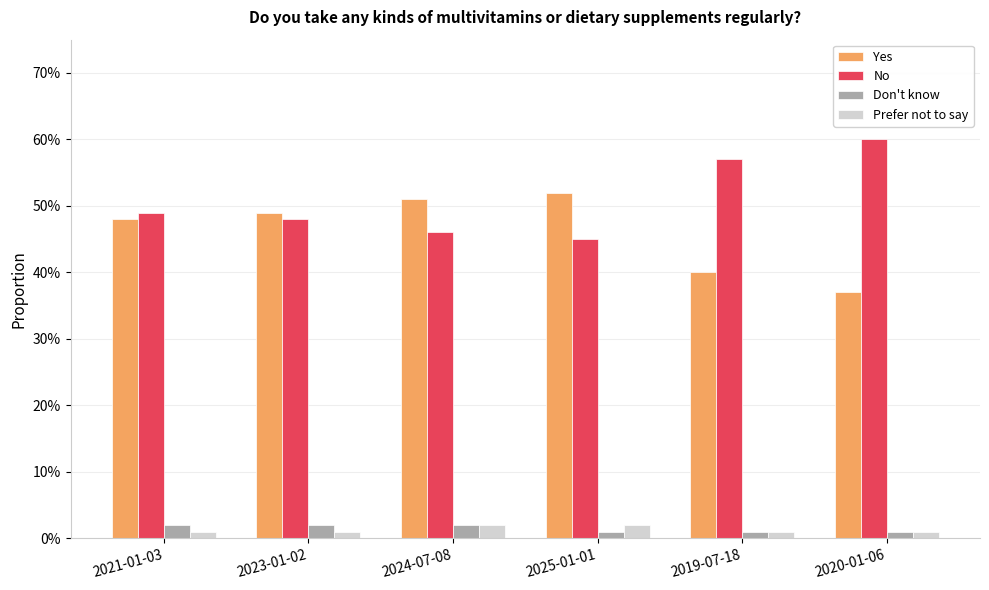

What is the spread (max minus min) of values at 2021-01-03?

0.5